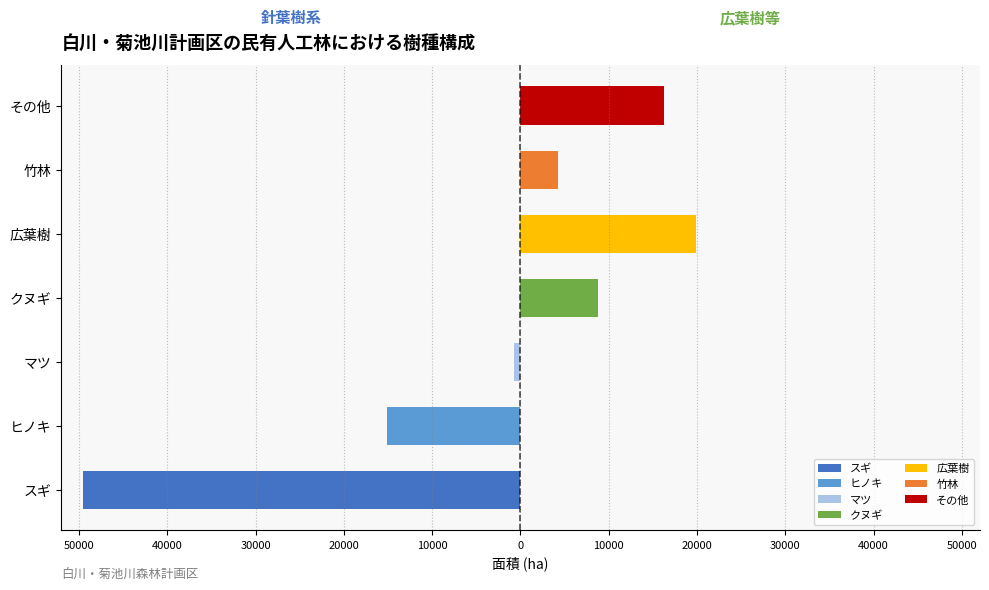

Reading left to right, list all the values displayed in this chart.

人工林: スギ=49526.2	ヒノキ=15068.9	マツ=769.3	クヌギ=8830.3	広葉樹=19860.0	竹林=4234.4	その他=16312.6
天然林: スギ=0.0	ヒノキ=0.0	マツ=0.0	クヌギ=0.0	広葉樹=0.0	竹林=0.0	その他=0.0
その他: スギ=0.0	ヒノキ=0.0	マツ=0.0	クヌギ=0.0	広葉樹=0.0	竹林=0.0	その他=0.0